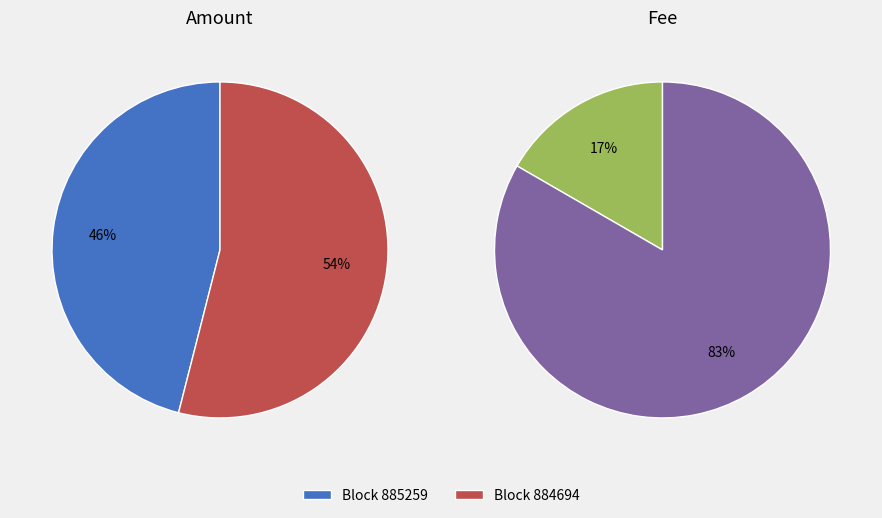

Is there any slice that represents more than half of the pie?

Yes